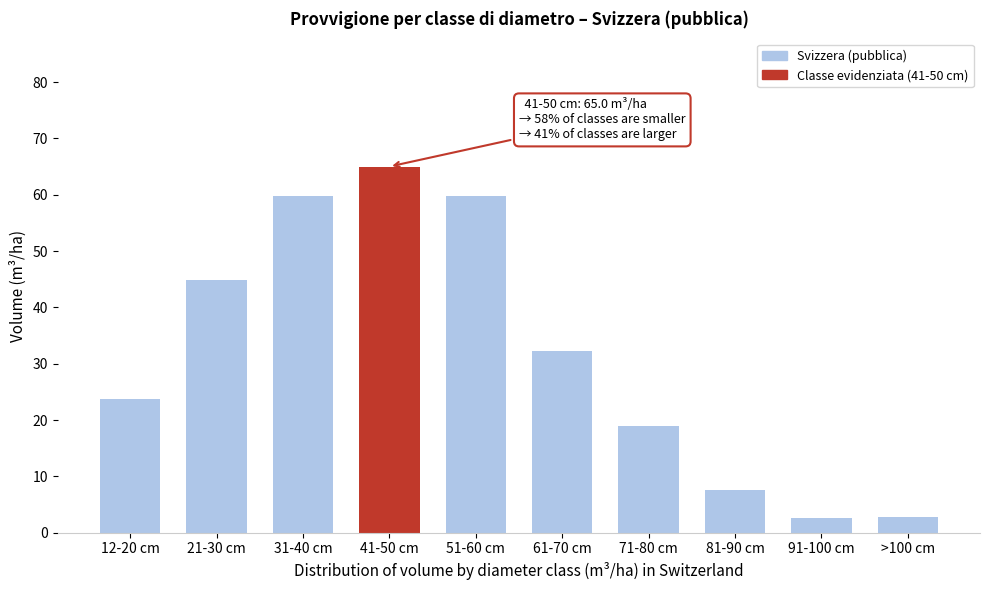

What is the maximum value shown in the chart?

65.0